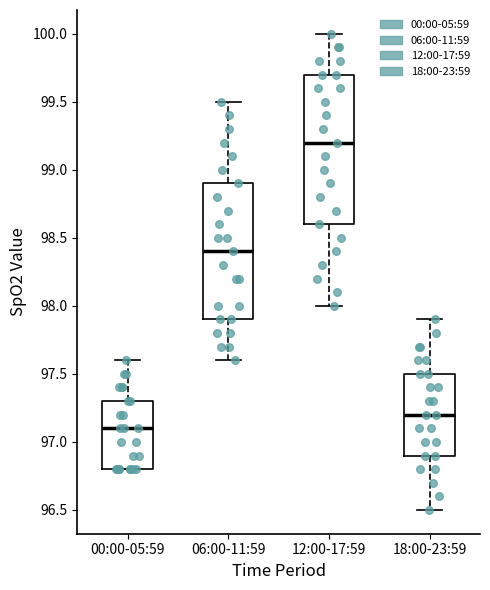

Reading left to right, read every box against the y-axis: the position of its median line, the range the box covers, and the ends of its whiskers. The values are not printed on the chart, so give them approximately, as read against the axis.

00:00-05:59: median 97.1, box 96.8 to 97.3, whiskers 96.8 to 97.6
06:00-11:59: median 98.4, box 97.9 to 98.9, whiskers 97.6 to 99.5
12:00-17:59: median 99.2, box 98.6 to 99.7, whiskers 98.0 to 100.0
18:00-23:59: median 97.2, box 96.9 to 97.5, whiskers 96.5 to 97.9